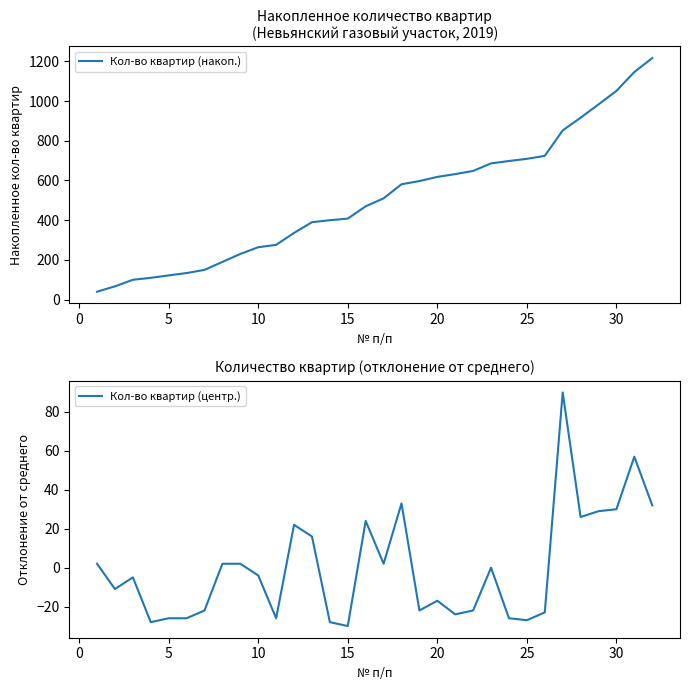

The value of Кол-во квартир (центр.) at 5 is -26. True or false?

True